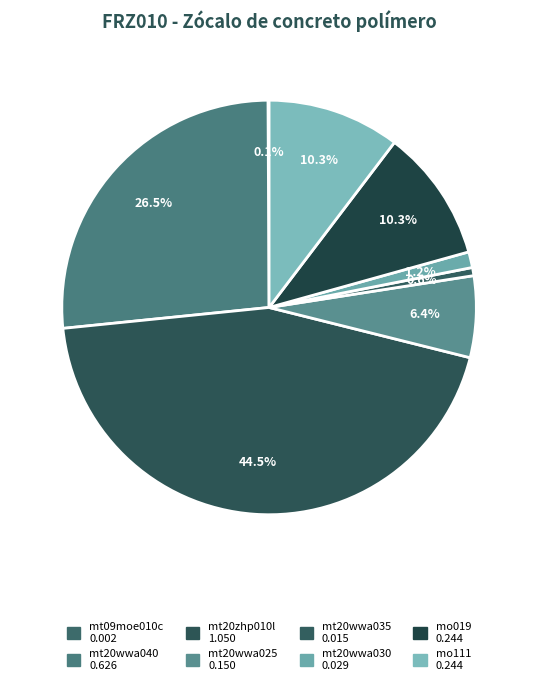

To the nearest percent, what percentage of the pie is mt20wwa040?

27%